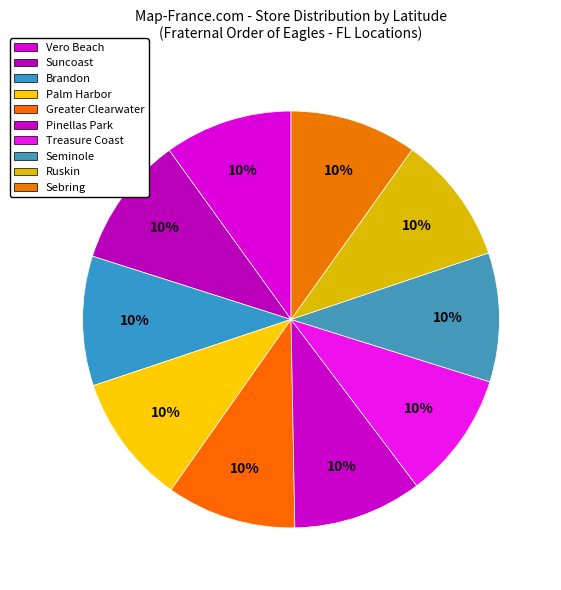

What percentage is the Greater Clearwater slice, to the nearest percent?

10%